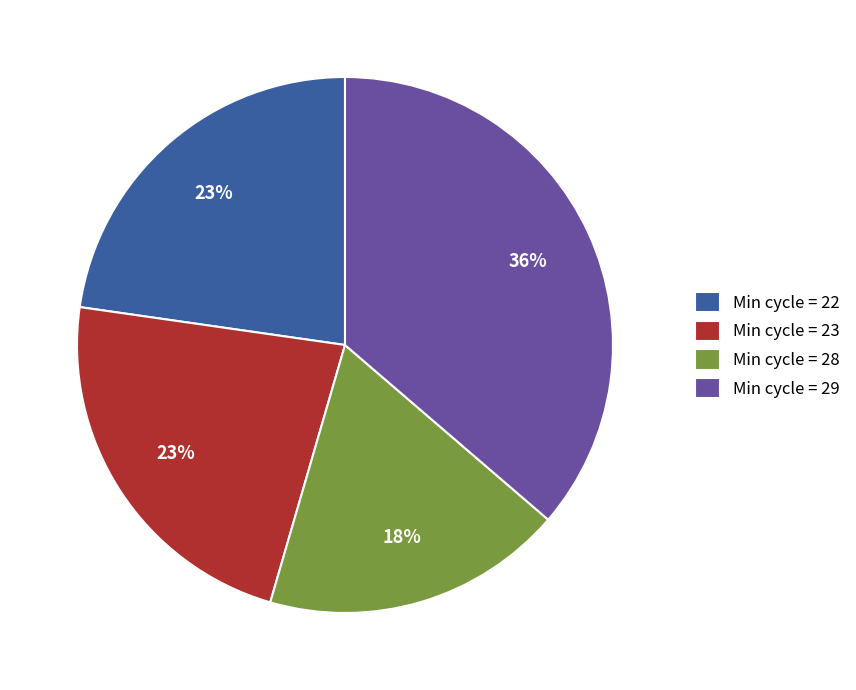

Do Min cycle = 23 and Min cycle = 29 together represent more than half of the pie?

Yes